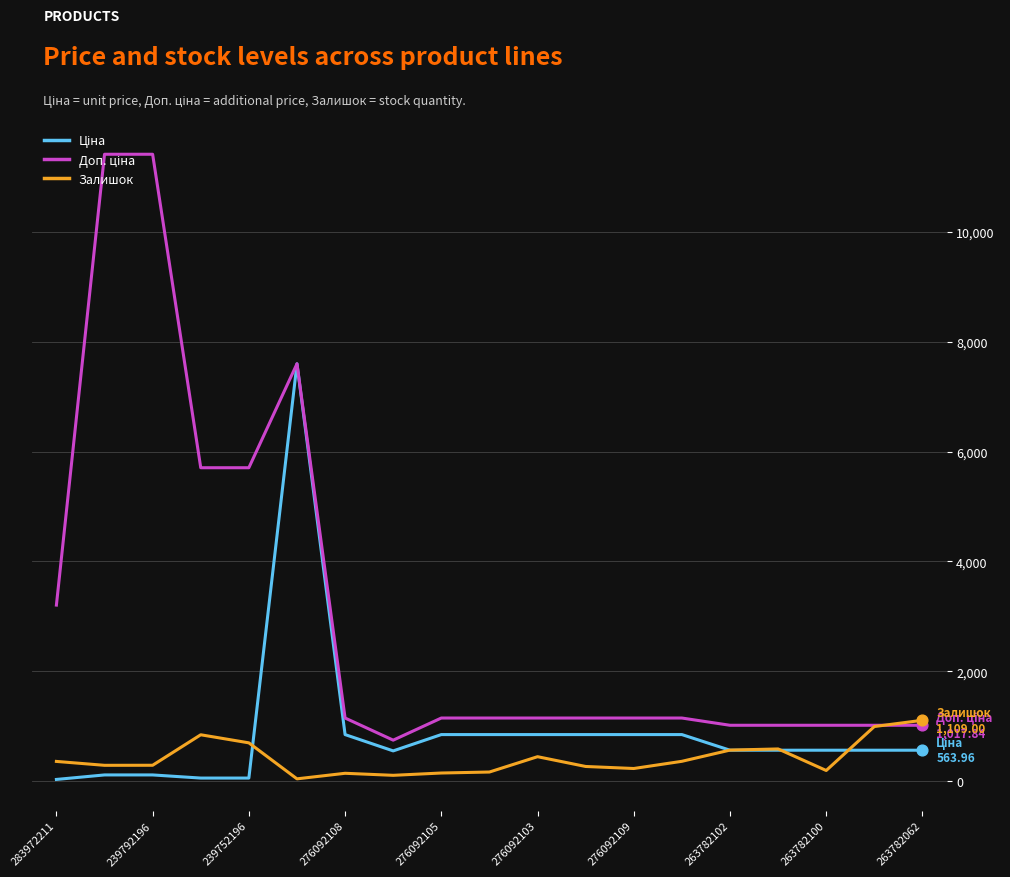

What is the maximum value shown in the chart?

11410.0